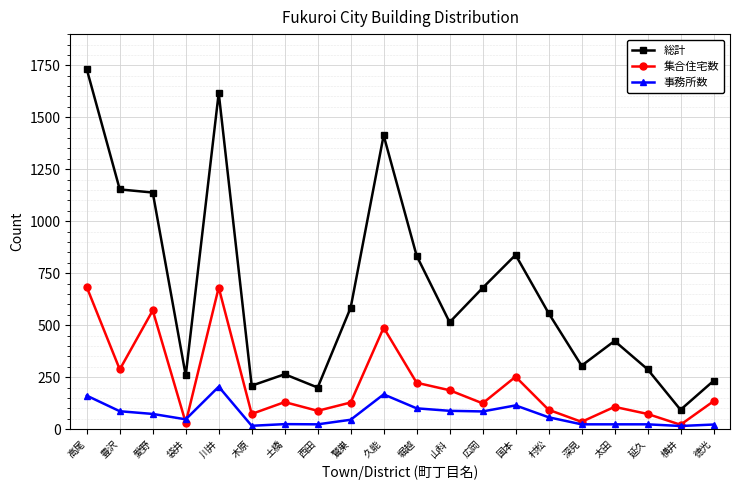

What is the greatest value displayed?

1731